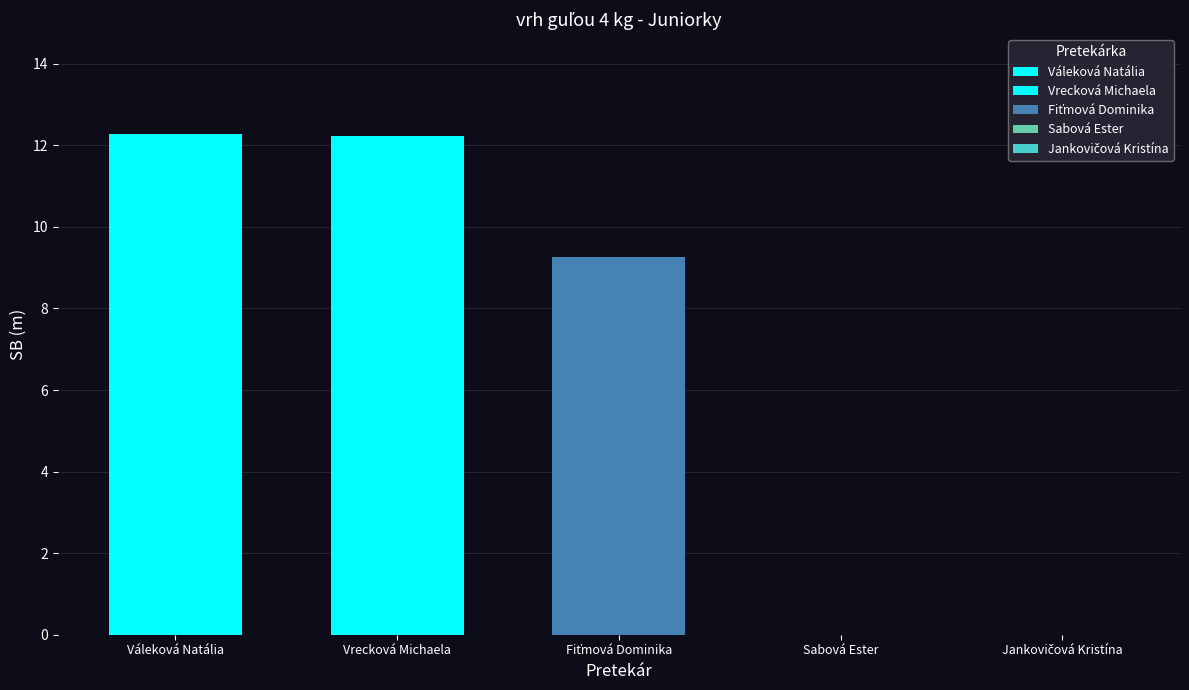

How many bars are there in total?

3